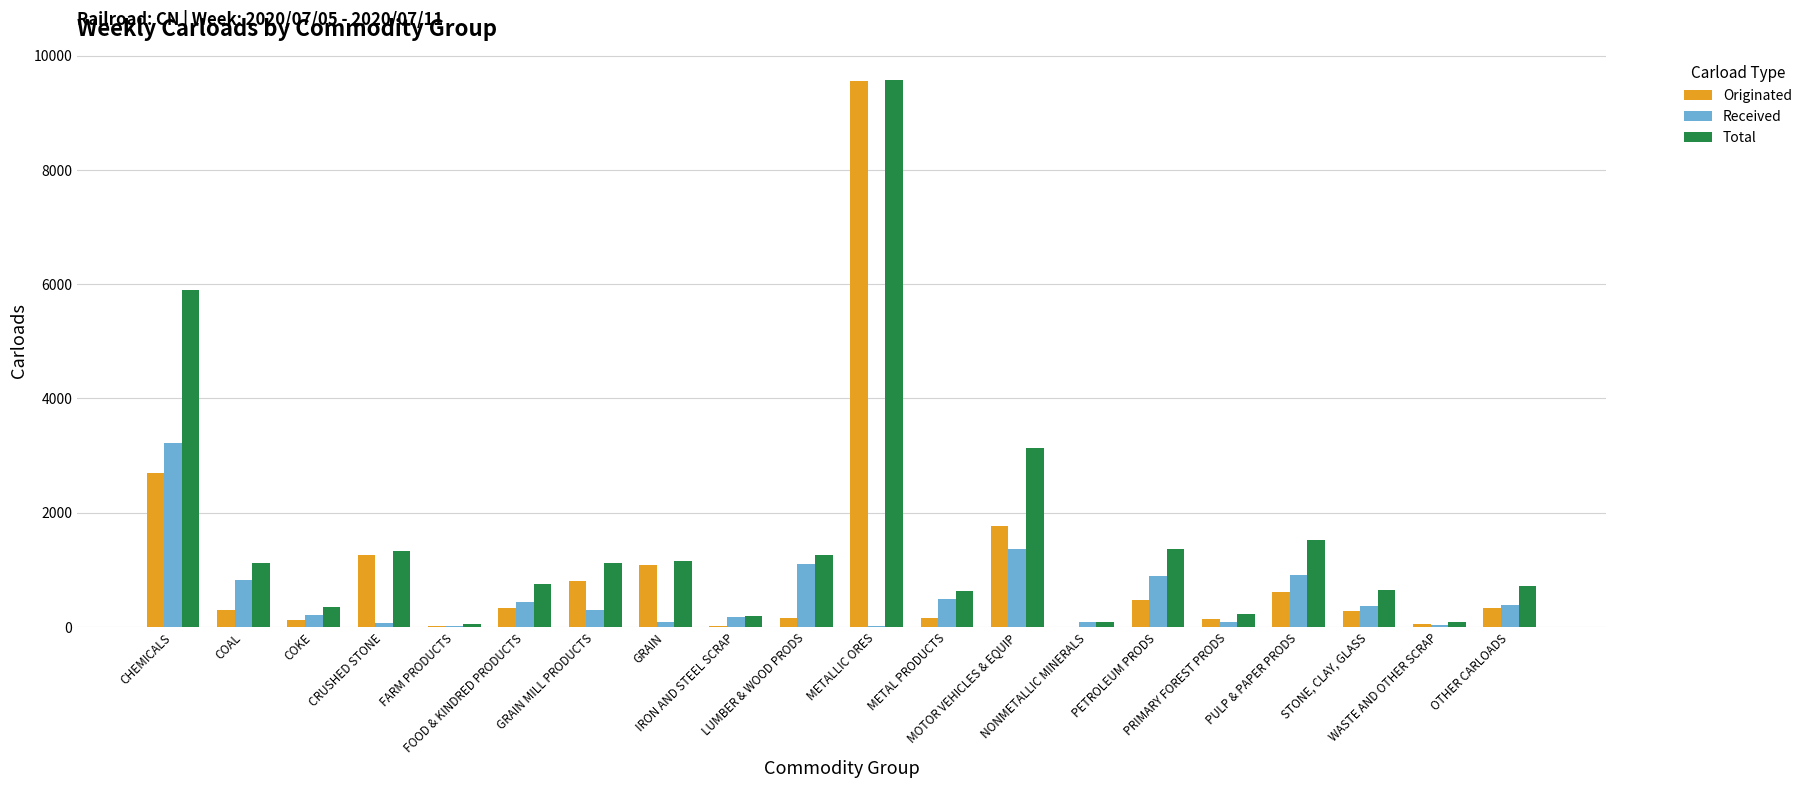

At which category is the sum across all series the highest?

METALLIC ORES